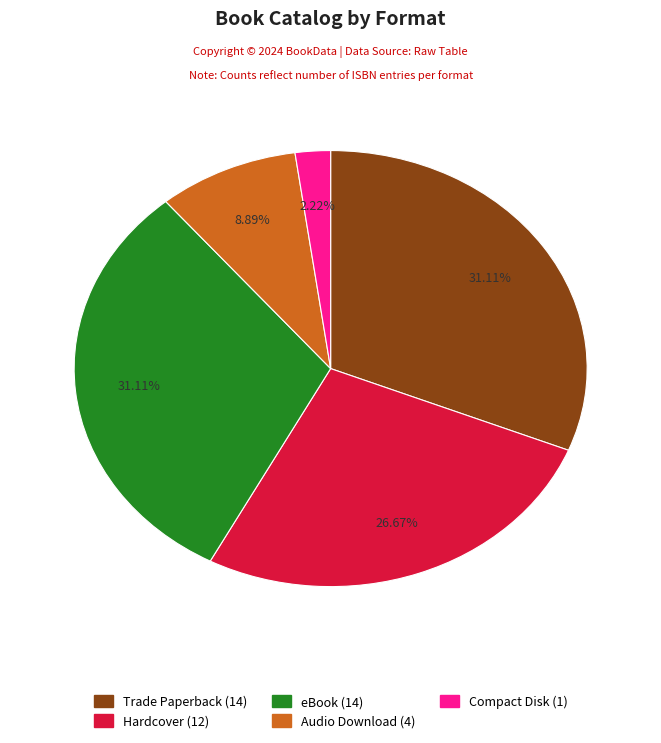

What is the total percentage of Hardcover and eBook?

57.8%